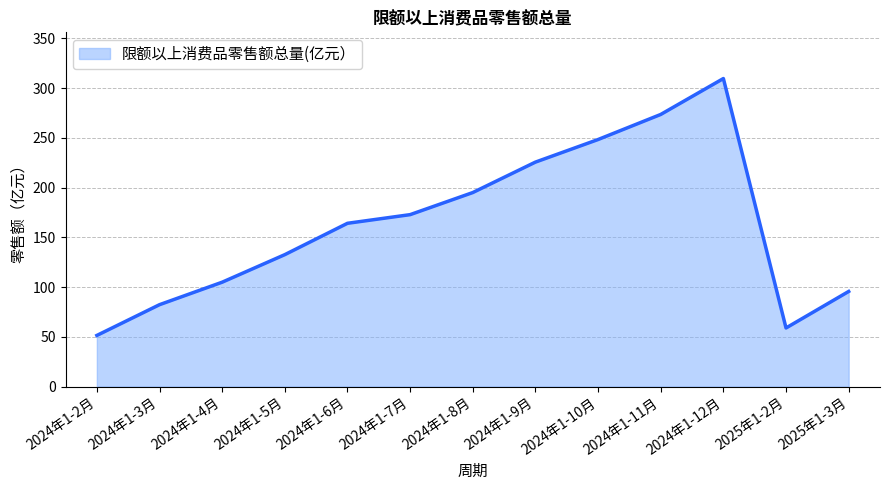

What is the minimum value shown in the chart?

51.4